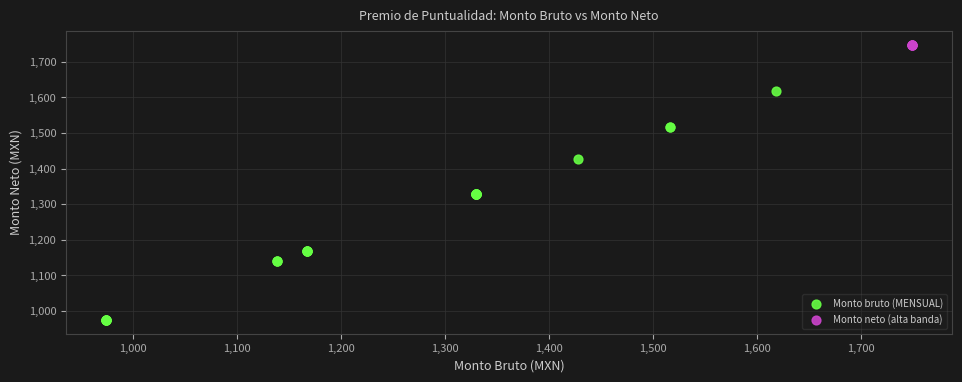

Which series reaches the minimum Y coordinate?

Monto bruto (MENSUAL)